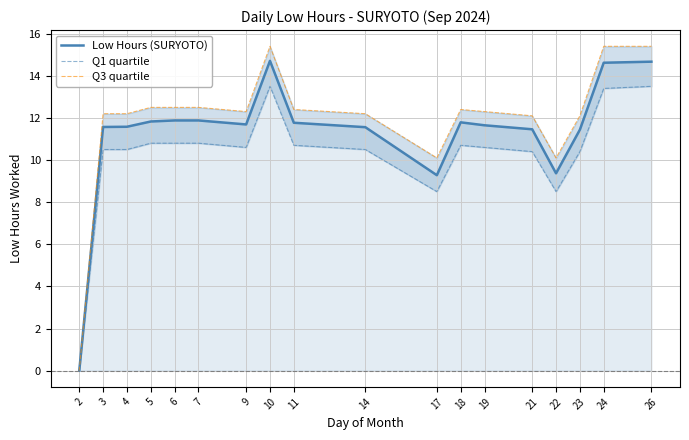

Reading left to right, transcribe all the data shown in this chart.

Low Hours (SURYOTO): 2=0.0	3=11.6	4=11.6	5=11.8	6=11.9	7=11.9	9=11.7	10=14.7	11=11.8	14=11.6	17=9.3	18=11.8	19=11.7	21=11.5	22=9.4	23=11.4	24=14.6	26=14.7
Q1 quartile: 2=0.0	3=10.5	4=10.5	5=10.8	6=10.8	7=10.8	9=10.6	10=13.5	11=10.7	14=10.5	17=8.5	18=10.7	19=10.6	21=10.4	22=8.5	23=10.4	24=13.4	26=13.5
Q3 quartile: 2=0.0	3=12.2	4=12.2	5=12.5	6=12.5	7=12.5	9=12.3	10=15.4	11=12.4	14=12.2	17=10.1	18=12.4	19=12.3	21=12.1	22=10.1	23=12.1	24=15.4	26=15.4